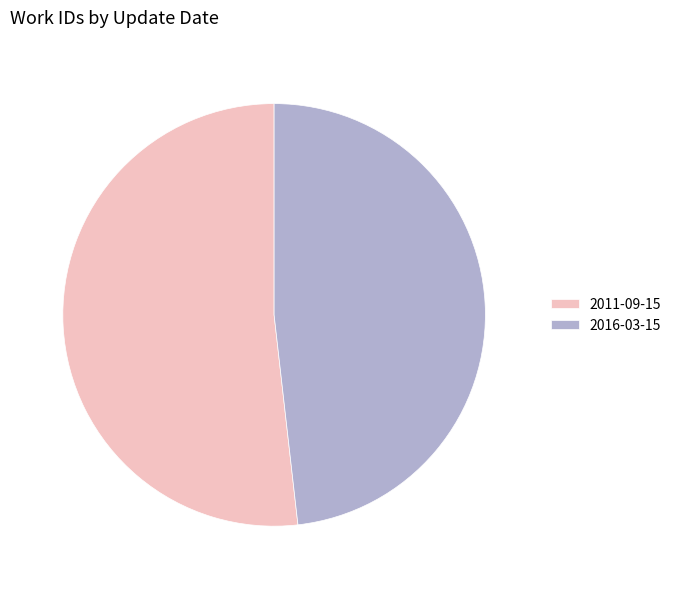

Between 2011-09-15 and 2016-03-15, which is larger?

2011-09-15